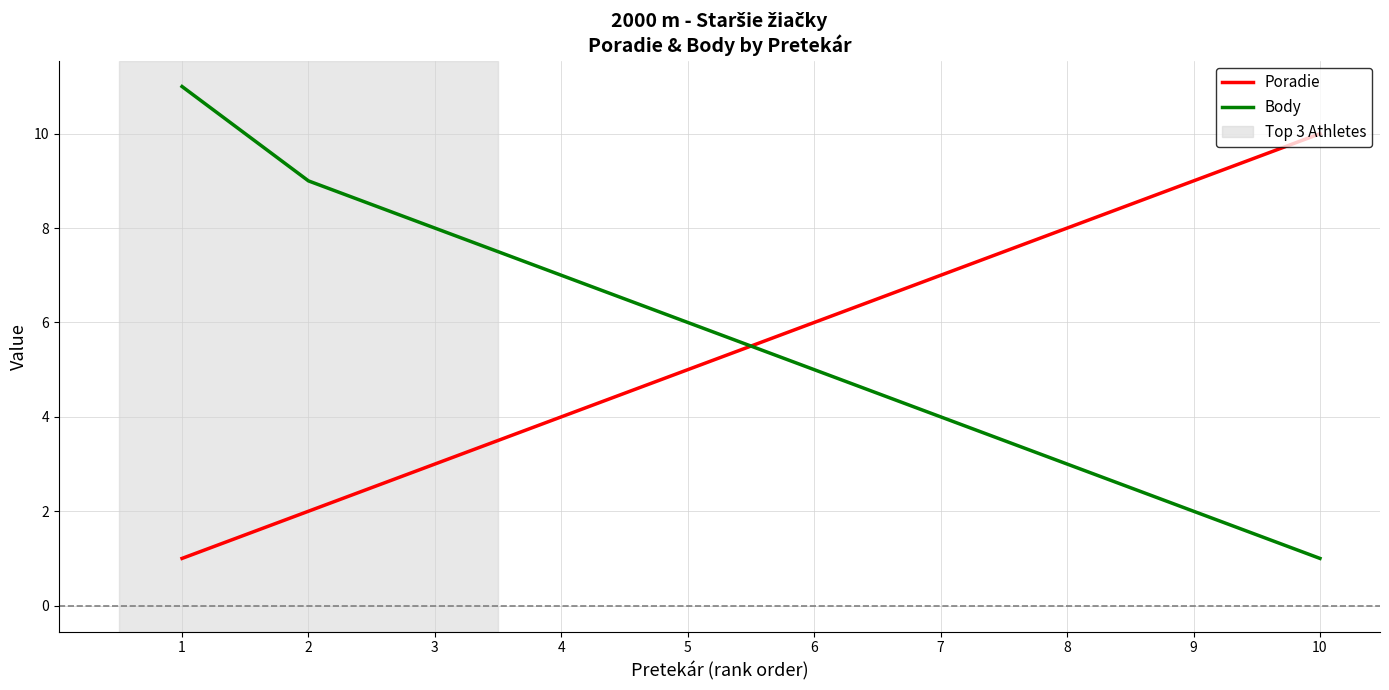

Is it true that Poradie equals 7 at 7?

True